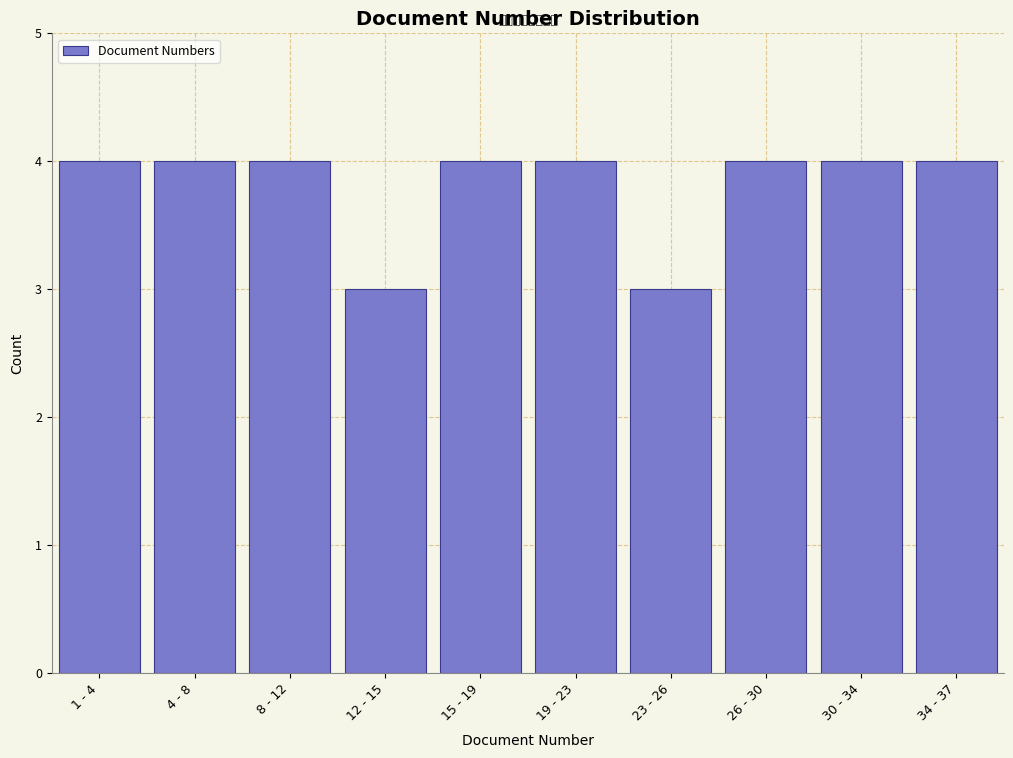

Reading left to right, what are all the values shown in this chart?

4	4	4	3	4	4	3	4	4	4